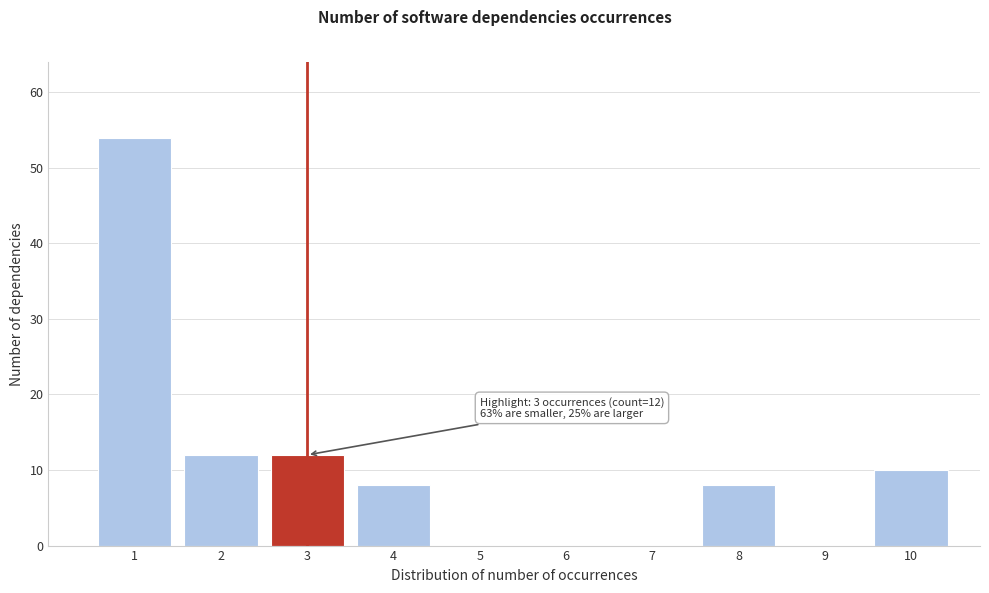

Reading right to left, transcribe all the data shown in this chart.

10=10	9=0	8=8	7=0	6=0	5=0	4=8	3=12	2=12	1=54